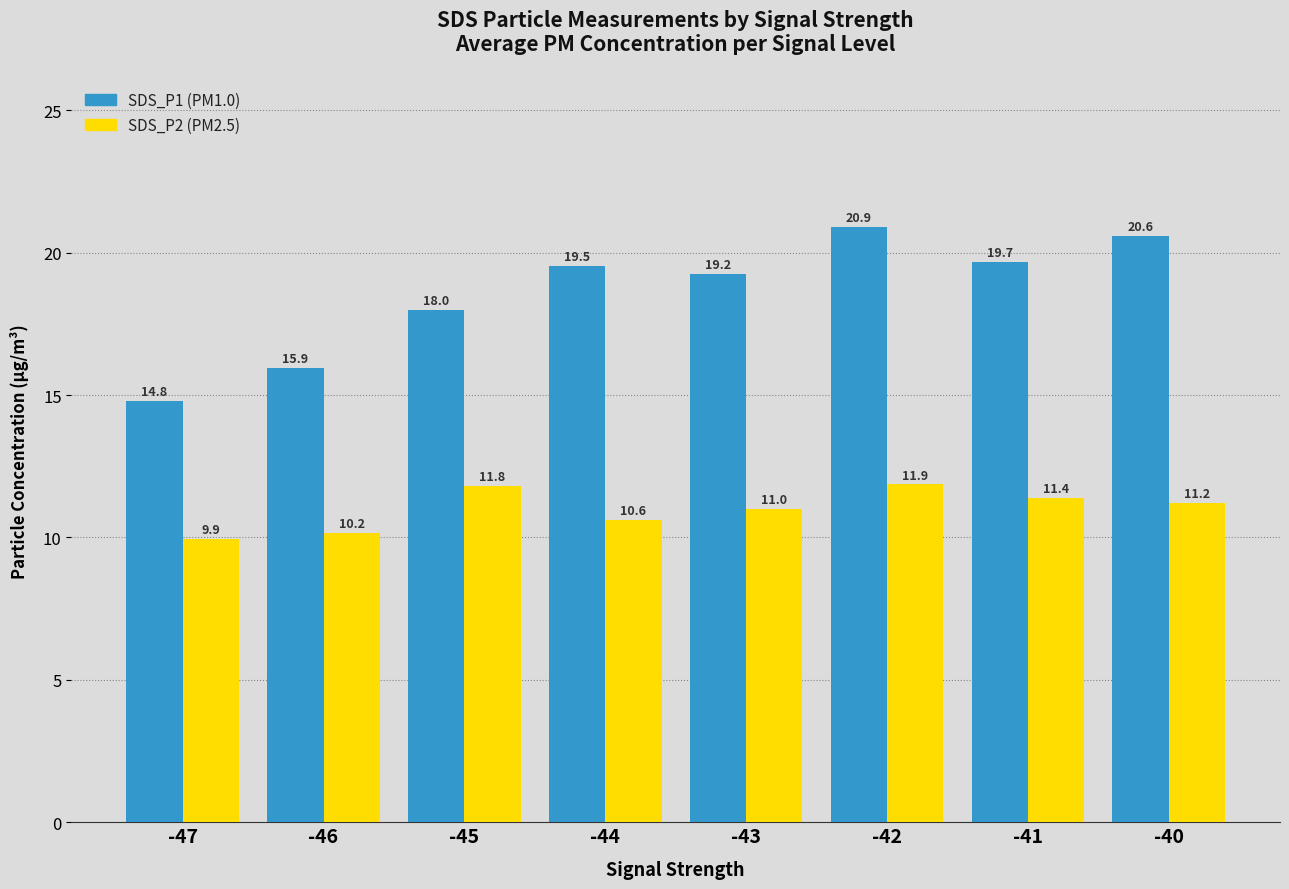

At which category is the sum across all series the highest?

-42